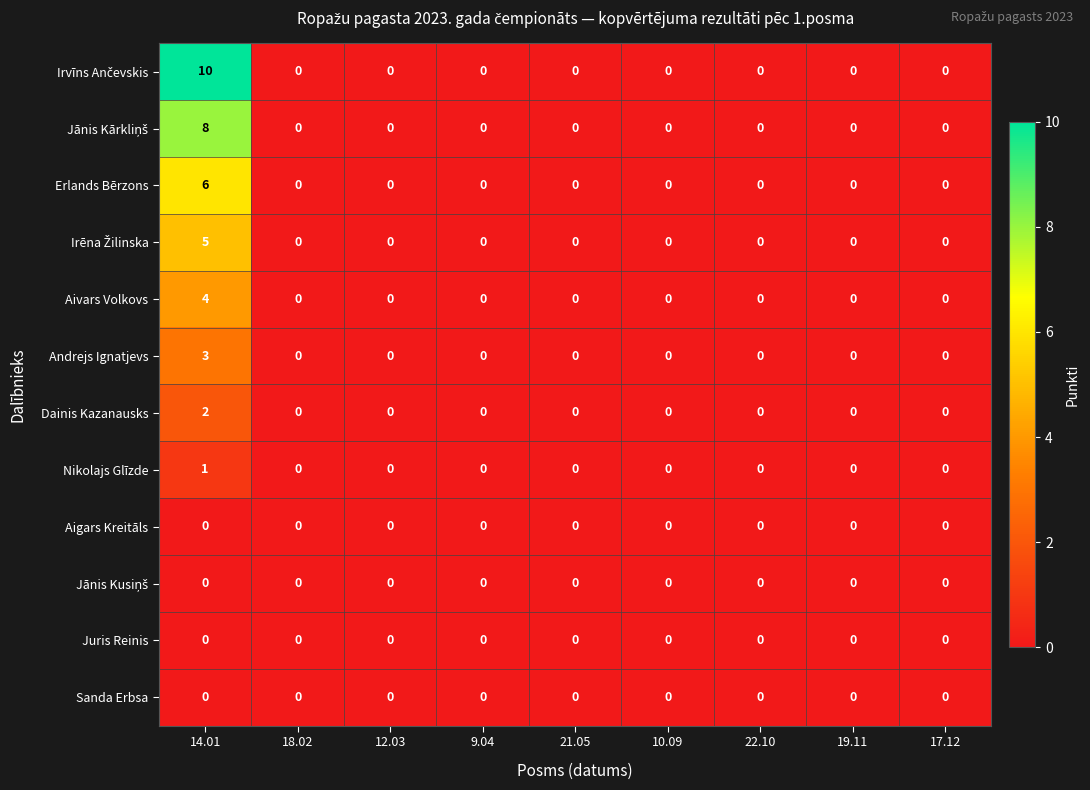

At which category is the sum across all series the highest?

14.01